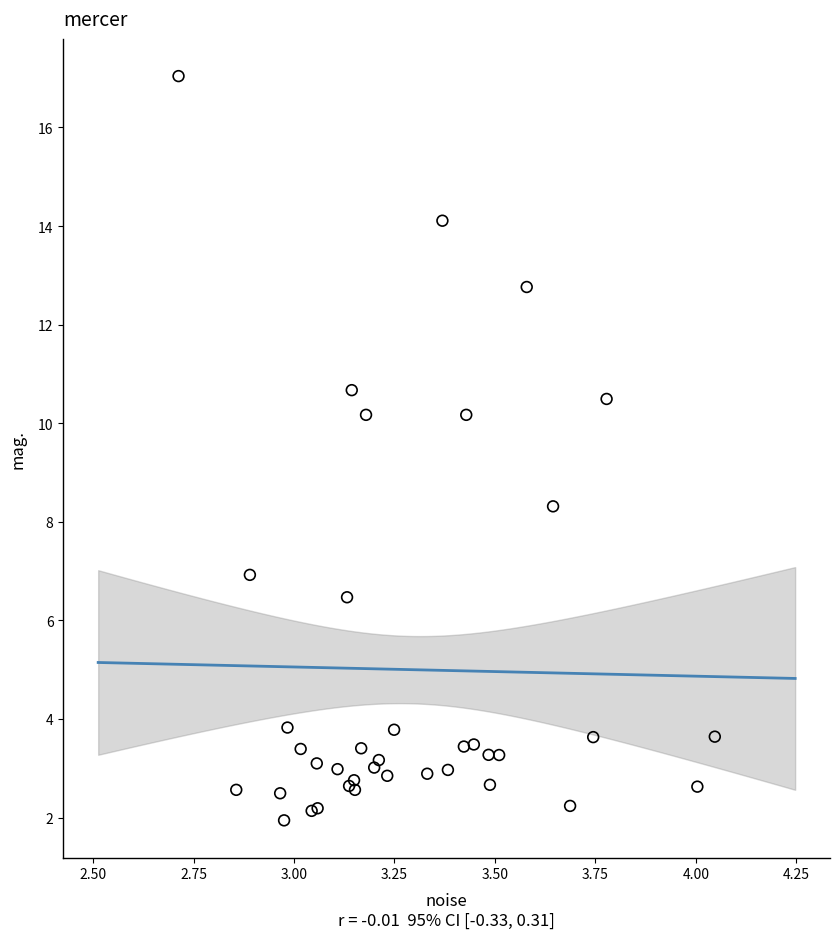

What Y value in the scatter plot is closest to 9?

8.3